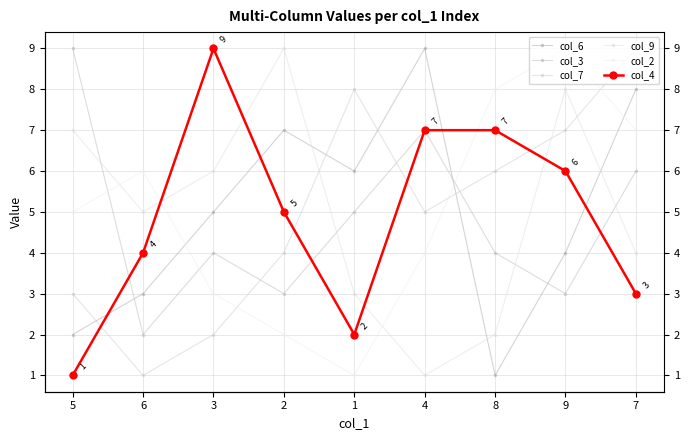

Where do col_3 and col_9 first cross each other?

5 and 6